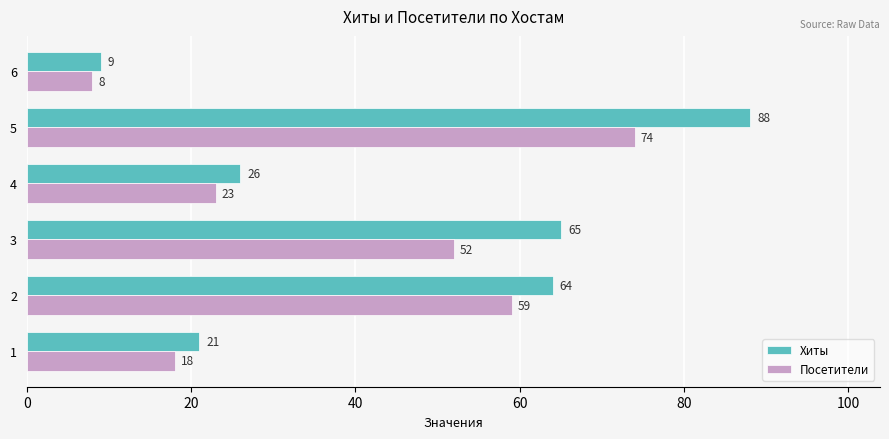

Which series has the largest total across all categories?

Хиты